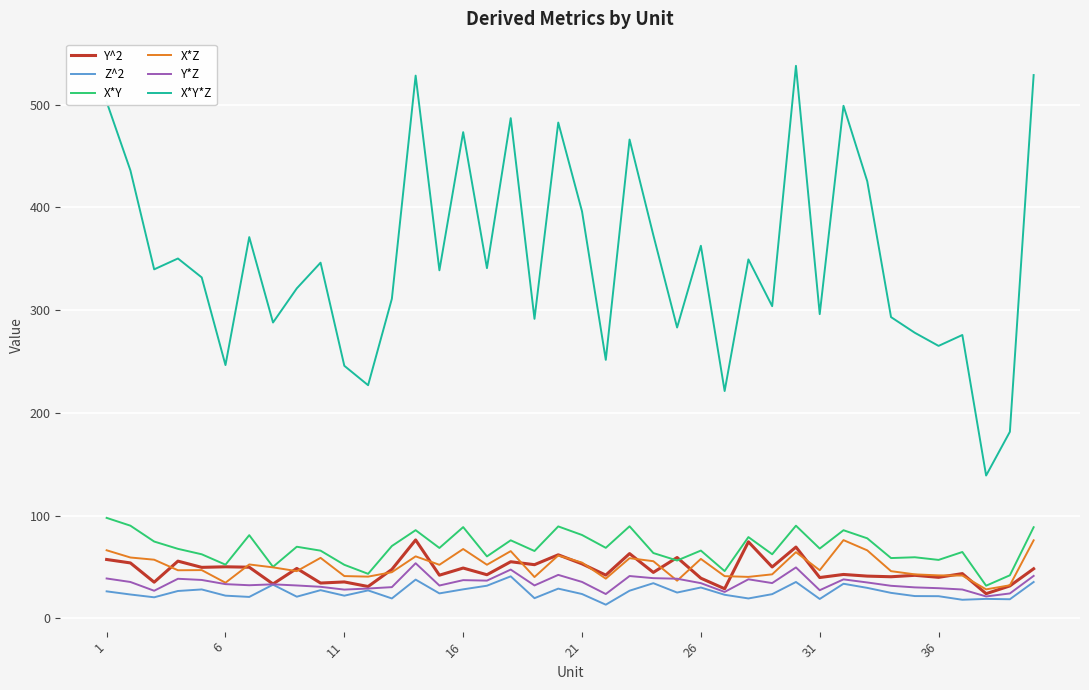

True or false: X*Y*Z and X*Y cross at least once.

False